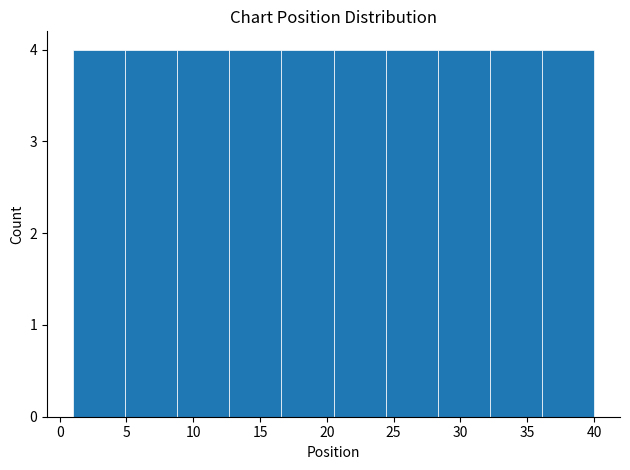

Reading left to right, transcribe this chart: for each bar, give the range it covers on the x-axis and its height. Neither the bar edges nor the heights are printed on the chart, so give them approximately, as read against the axes.

1.0 to 4.9: 4
4.9 to 8.8: 4
8.8 to 12.7: 4
12.7 to 16.6: 4
16.6 to 20.5: 4
20.5 to 24.4: 4
24.4 to 28.3: 4
28.3 to 32.2: 4
32.2 to 36.1: 4
36.1 to 40.0: 4